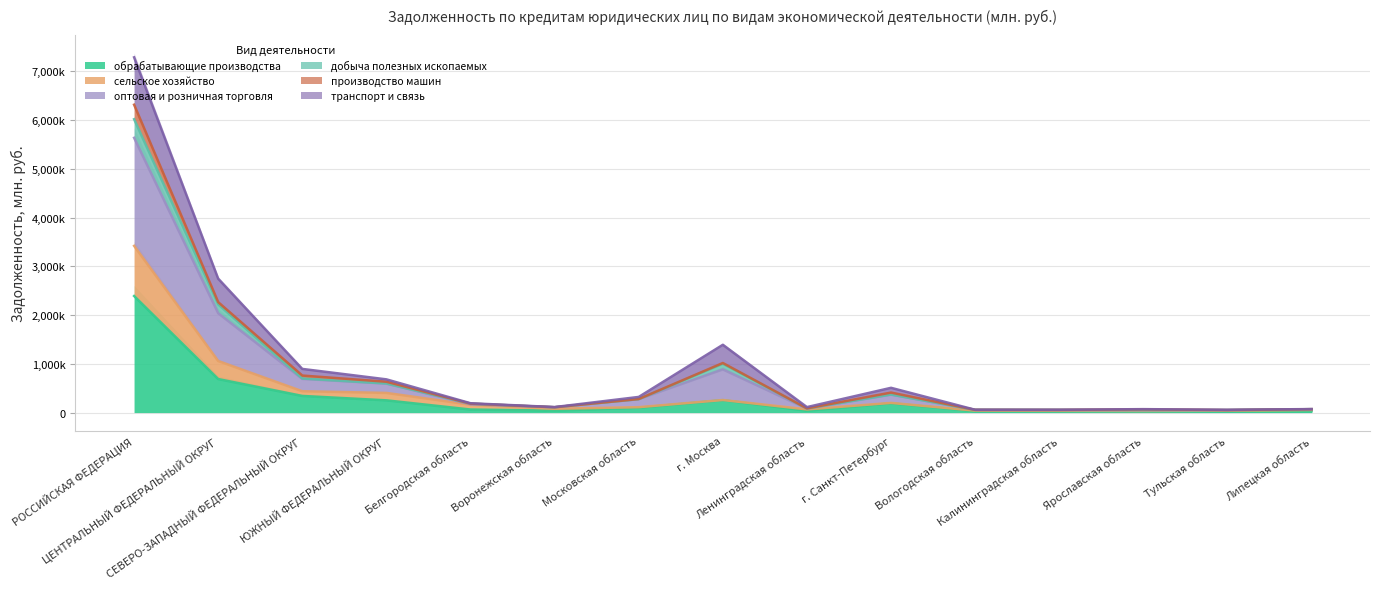

What is the sum of all обрабатывающие производства values?

4485640